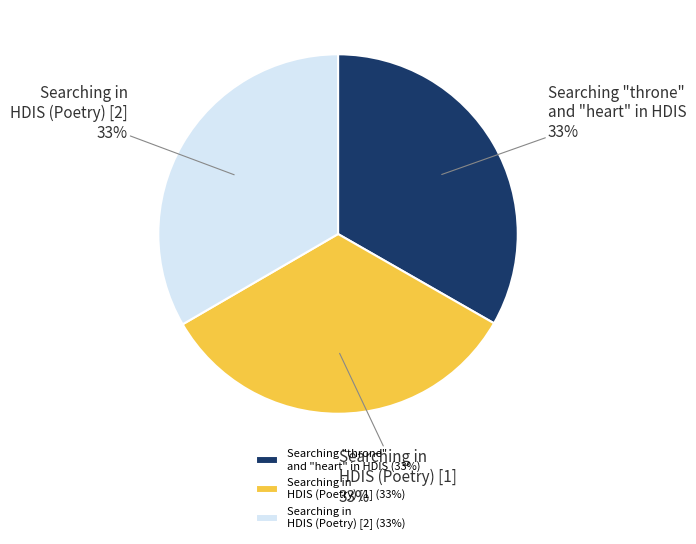

True or false: Searching in HDIS (Poetry) [2] accounts for 33% of the total.

True